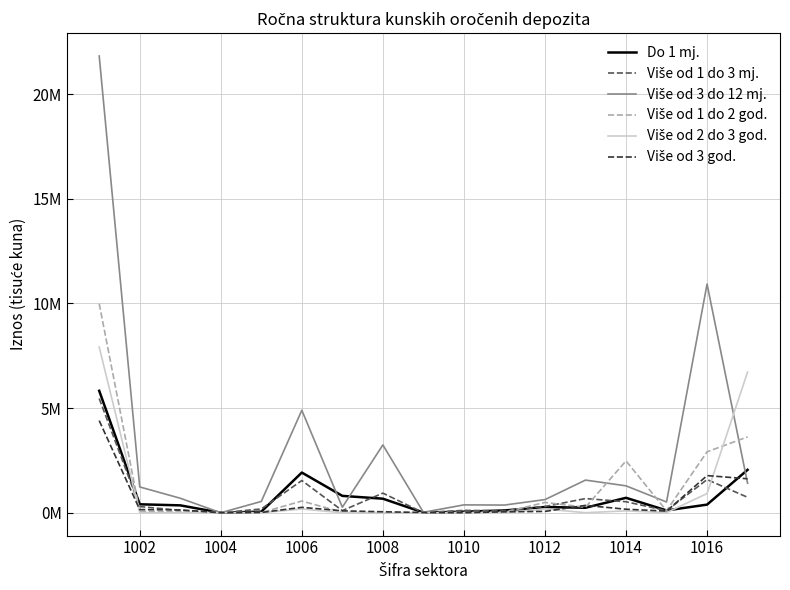

What is the difference between the maximum and minimum values in the Više od 3 god. series?

4400367